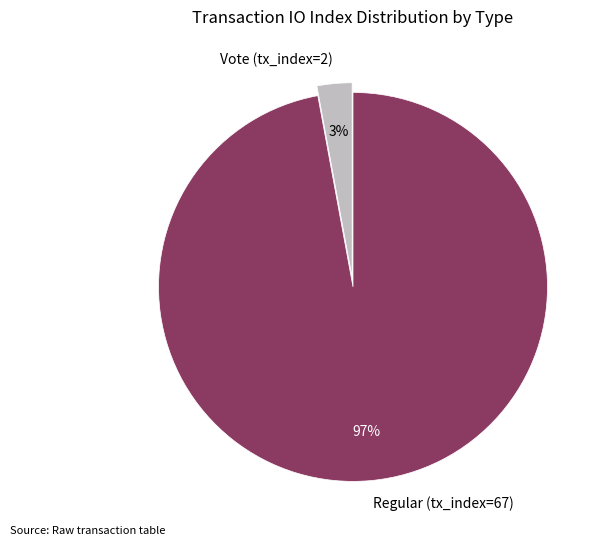

To the nearest percent, what is the difference between the largest and smallest slice percentages?

94%